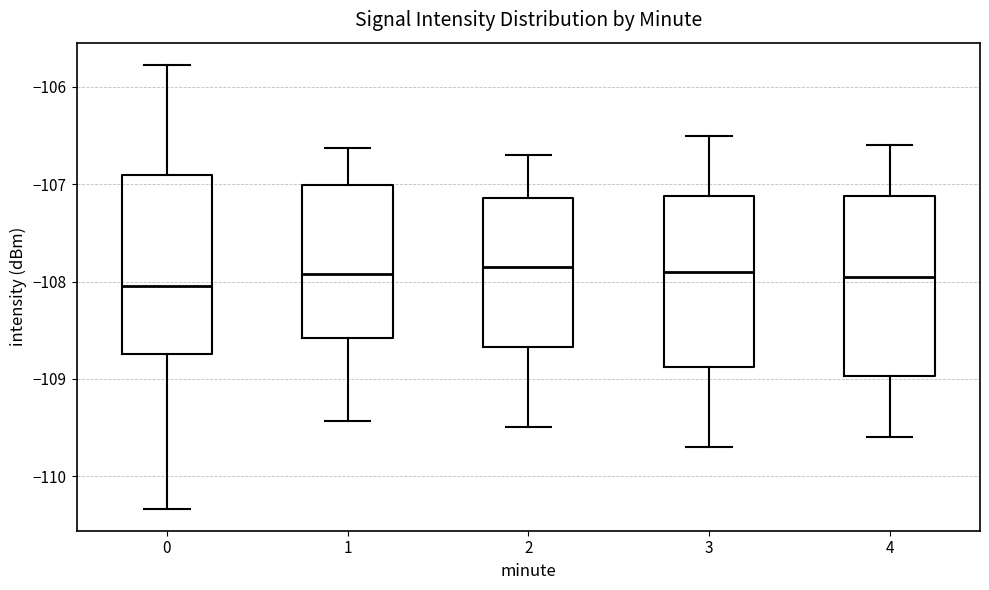

Reading left to right, transcribe this box plot: for each box, give where its median line is, the range the box spans, and where its two whiskers end, as read against the y-axis. The values are not printed on the chart, so give them approximately, as read against the axis.

0: median -108.0, box -108.7 to -106.9, whiskers -110.3 to -105.8
1: median -107.9, box -108.6 to -107.0, whiskers -109.4 to -106.6
2: median -107.8, box -108.7 to -107.1, whiskers -109.5 to -106.7
3: median -107.9, box -108.9 to -107.1, whiskers -109.7 to -106.5
4: median -107.9, box -109.0 to -107.1, whiskers -109.6 to -106.6